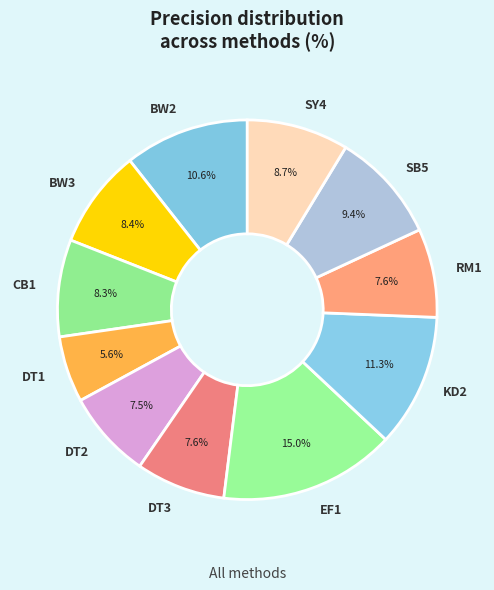

How many segments does this pie chart have?

11